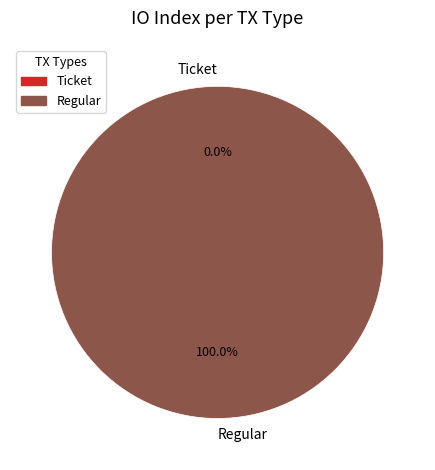

To the nearest percent, what is the difference between the largest and smallest slice percentages?

100%